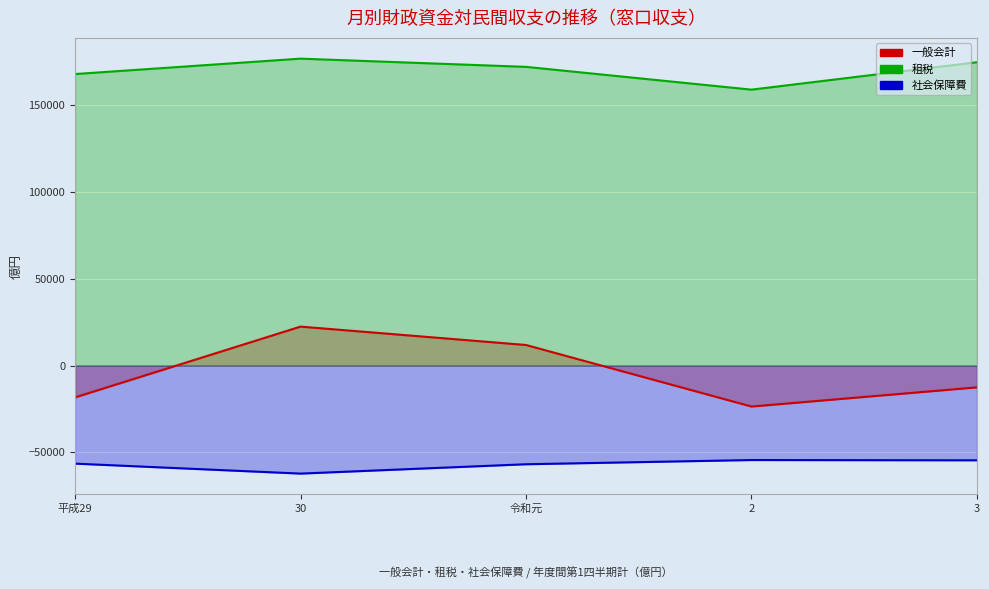

How many 一般会計 values are between -18321 and 11866?

3